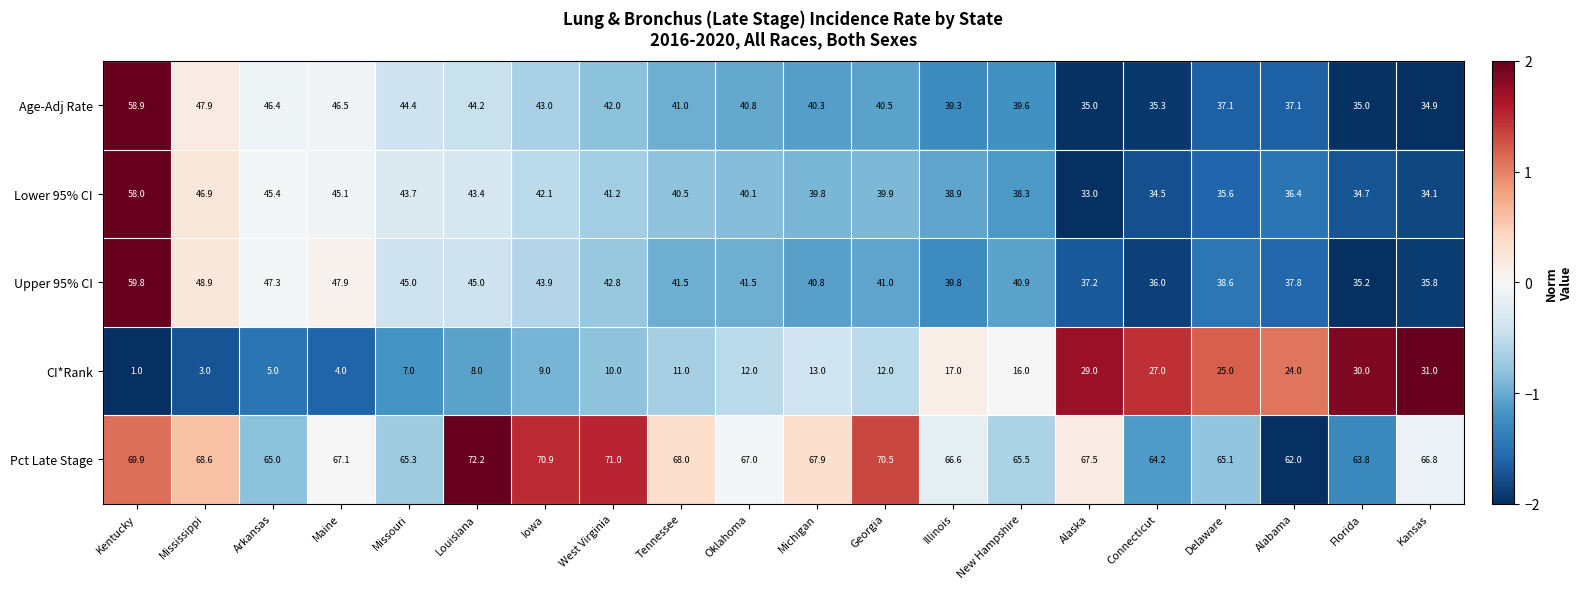

What value does the Pct Late Stage series have at Tennessee?

68.0